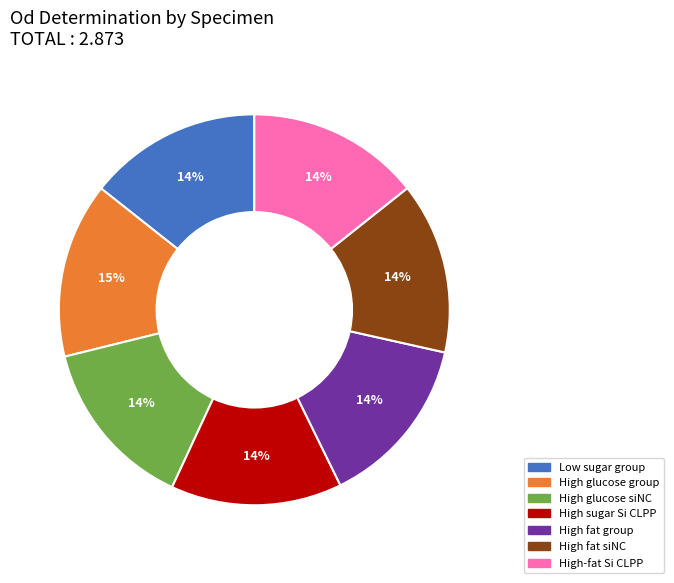

Is the sum of High sugar Si CLPP and High fat siNC greater than half?

No